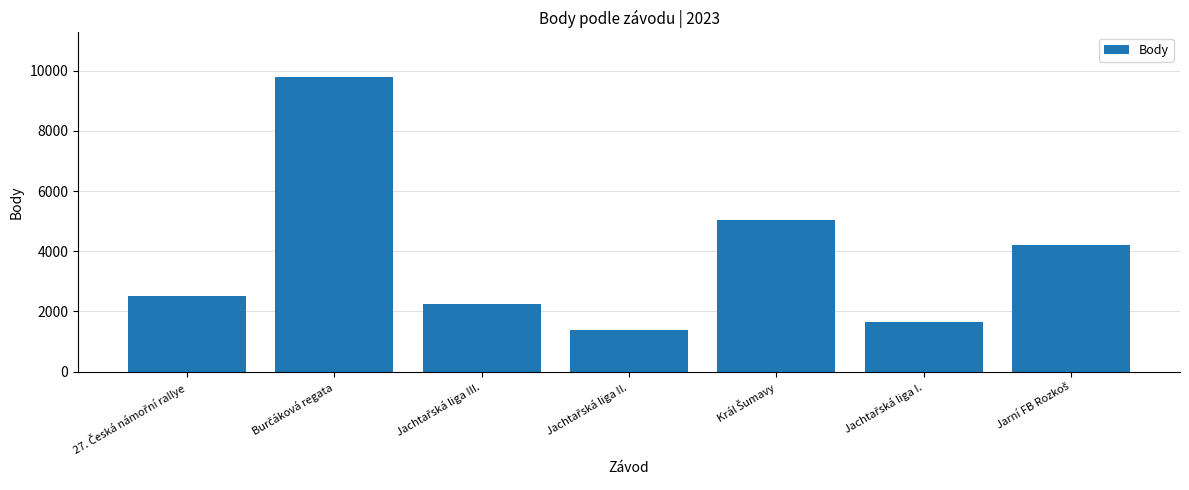

What is the sum of all values?

26878